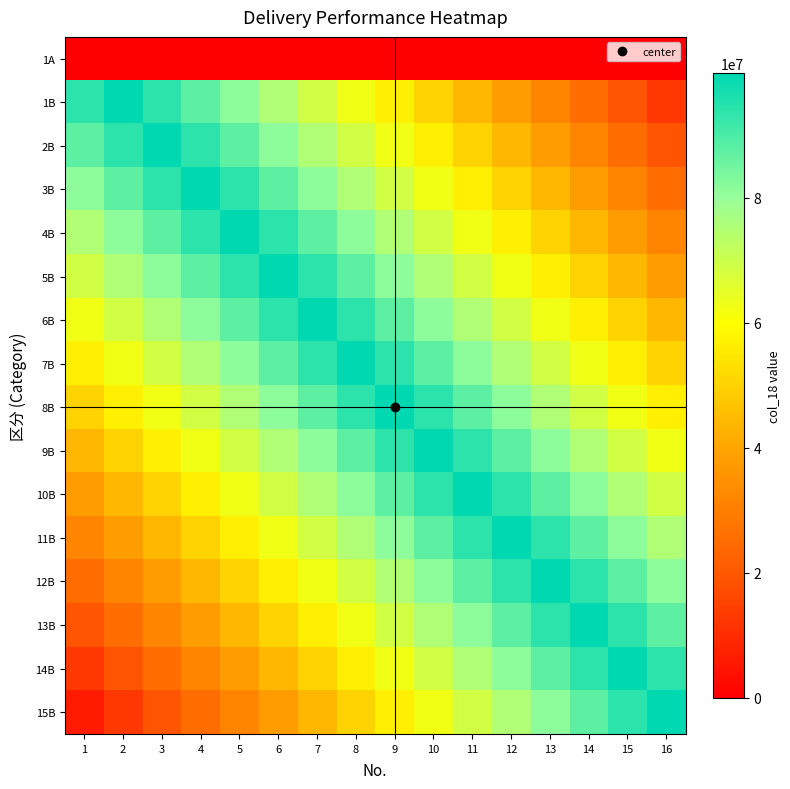

Reading left to right, what are all the values shown in this chart?

1A: 1=0.0	2=0.0	3=0.0	4=0.0	5=0.0	6=0.0	7=0.0	8=0.0	9=0.0	10=0.0	11=0.0	12=0.0	13=0.0	14=0.0	15=0.0	16=0.0
1B: 1=93749999.1	2=99999999.0	3=93749999.1	4=87499999.1	5=81249999.2	6=74999999.2	7=68749999.3	8=62499999.4	9=56249999.4	10=49999999.5	11=43749999.6	12=37499999.6	13=31249999.7	14=24999999.8	15=18749999.8	16=12499999.9
2B: 1=87499999.1	2=93749999.1	3=99999999.0	4=93749999.1	5=87499999.1	6=81249999.2	7=74999999.2	8=68749999.3	9=62499999.4	10=56249999.4	11=49999999.5	12=43749999.6	13=37499999.6	14=31249999.7	15=24999999.8	16=18749999.8
3B: 1=81249999.2	2=87499999.1	3=93749999.1	4=99999999.0	5=93749999.1	6=87499999.1	7=81249999.2	8=74999999.2	9=68749999.3	10=62499999.4	11=56249999.4	12=49999999.5	13=43749999.6	14=37499999.6	15=31249999.7	16=24999999.8
4B: 1=74999999.2	2=81249999.2	3=87499999.1	4=93749999.1	5=99999999.0	6=93749999.1	7=87499999.1	8=81249999.2	9=74999999.2	10=68749999.3	11=62499999.4	12=56249999.4	13=49999999.5	14=43749999.6	15=37499999.6	16=31249999.7
5B: 1=68749999.3	2=74999999.2	3=81249999.2	4=87499999.1	5=93749999.1	6=99999999.0	7=93749999.1	8=87499999.1	9=81249999.2	10=74999999.2	11=68749999.3	12=62499999.4	13=56249999.4	14=49999999.5	15=43749999.6	16=37499999.6
6B: 1=62499999.4	2=68749999.3	3=74999999.2	4=81249999.2	5=87499999.1	6=93749999.1	7=99999999.0	8=93749999.1	9=87499999.1	10=81249999.2	11=74999999.2	12=68749999.3	13=62499999.4	14=56249999.4	15=49999999.5	16=43749999.6
7B: 1=56249999.4	2=62499999.4	3=68749999.3	4=74999999.2	5=81249999.2	6=87499999.1	7=93749999.1	8=99999999.0	9=93749999.1	10=87499999.1	11=81249999.2	12=74999999.2	13=68749999.3	14=62499999.4	15=56249999.4	16=49999999.5
8B: 1=49999999.5	2=56249999.4	3=62499999.4	4=68749999.3	5=74999999.2	6=81249999.2	7=87499999.1	8=93749999.1	9=99999999.0	10=93749999.1	11=87499999.1	12=81249999.2	13=74999999.2	14=68749999.3	15=62499999.4	16=56249999.4
9B: 1=43749999.6	2=49999999.5	3=56249999.4	4=62499999.4	5=68749999.3	6=74999999.2	7=81249999.2	8=87499999.1	9=93749999.1	10=99999999.0	11=93749999.1	12=87499999.1	13=81249999.2	14=74999999.2	15=68749999.3	16=62499999.4
10B: 1=37499999.6	2=43749999.6	3=49999999.5	4=56249999.4	5=62499999.4	6=68749999.3	7=74999999.2	8=81249999.2	9=87499999.1	10=93749999.1	11=99999999.0	12=93749999.1	13=87499999.1	14=81249999.2	15=74999999.2	16=68749999.3
11B: 1=31249999.7	2=37499999.6	3=43749999.6	4=49999999.5	5=56249999.4	6=62499999.4	7=68749999.3	8=74999999.2	9=81249999.2	10=87499999.1	11=93749999.1	12=99999999.0	13=93749999.1	14=87499999.1	15=81249999.2	16=74999999.2
12B: 1=24999999.8	2=31249999.7	3=37499999.6	4=43749999.6	5=49999999.5	6=56249999.4	7=62499999.4	8=68749999.3	9=74999999.2	10=81249999.2	11=87499999.1	12=93749999.1	13=99999999.0	14=93749999.1	15=87499999.1	16=81249999.2
13B: 1=18749999.8	2=24999999.8	3=31249999.7	4=37499999.6	5=43749999.6	6=49999999.5	7=56249999.4	8=62499999.4	9=68749999.3	10=74999999.2	11=81249999.2	12=87499999.1	13=93749999.1	14=99999999.0	15=93749999.1	16=87499999.1
14B: 1=12499999.9	2=18749999.8	3=24999999.8	4=31249999.7	5=37499999.6	6=43749999.6	7=49999999.5	8=56249999.4	9=62499999.4	10=68749999.3	11=74999999.2	12=81249999.2	13=87499999.1	14=93749999.1	15=99999999.0	16=93749999.1
15B: 1=6249999.9	2=12499999.9	3=18749999.8	4=24999999.8	5=31249999.7	6=37499999.6	7=43749999.6	8=49999999.5	9=56249999.4	10=62499999.4	11=68749999.3	12=74999999.2	13=81249999.2	14=87499999.1	15=93749999.1	16=99999999.0